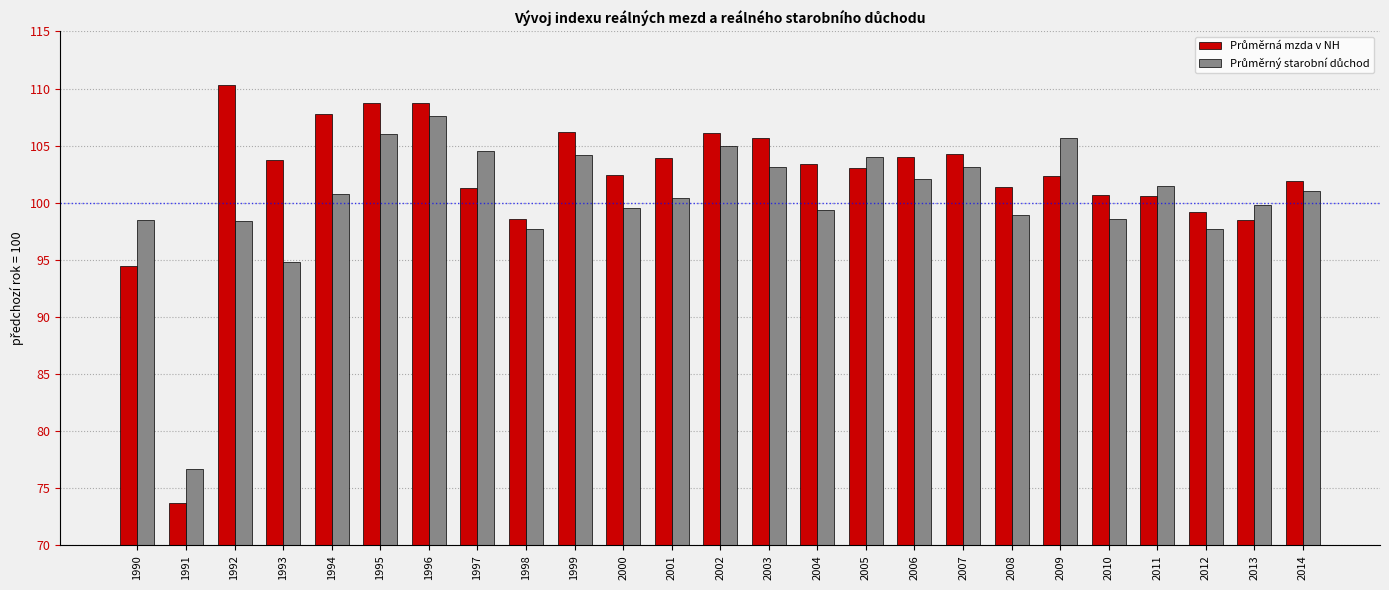

What is the smallest value displayed?

73.7